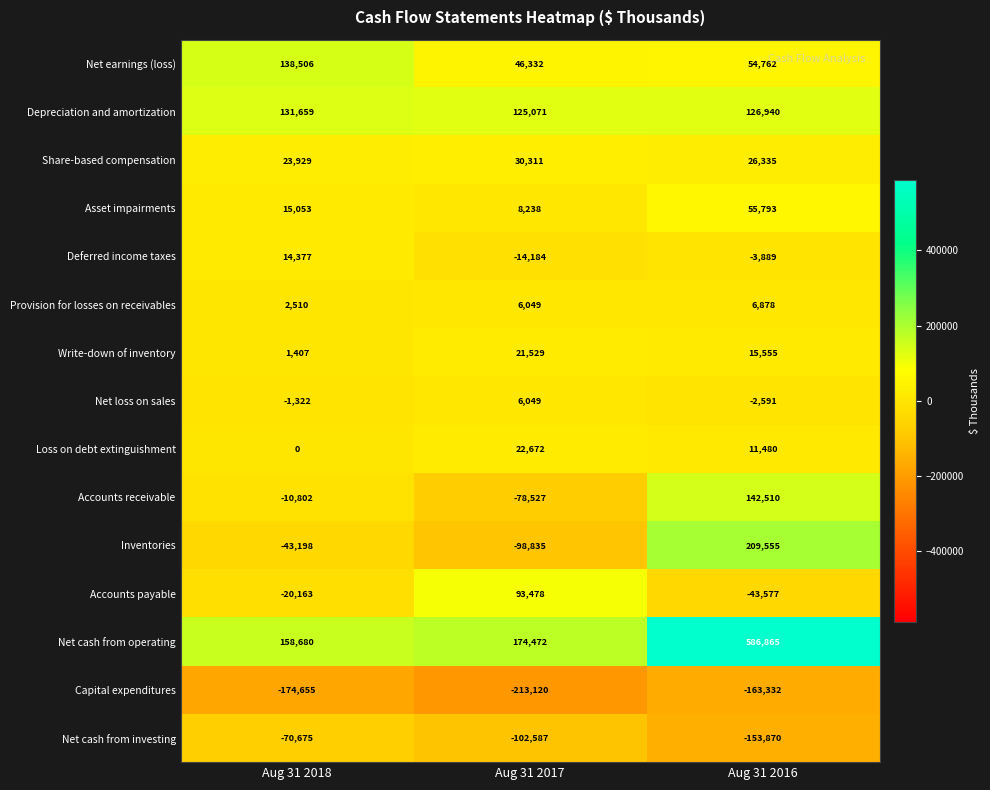

How many Write-down of inventory values are between 1407 and 21529?

3